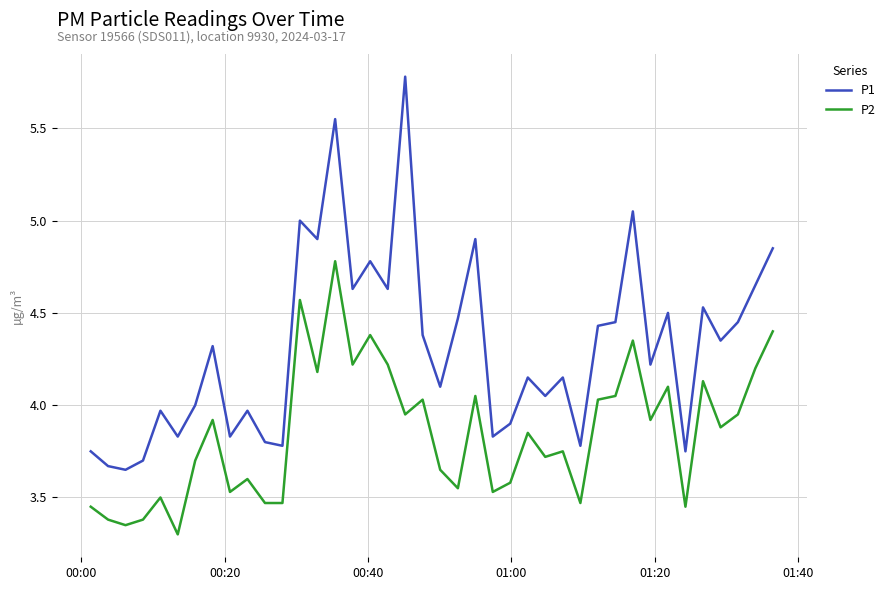

What is the highest value of the P1 series?

5.8